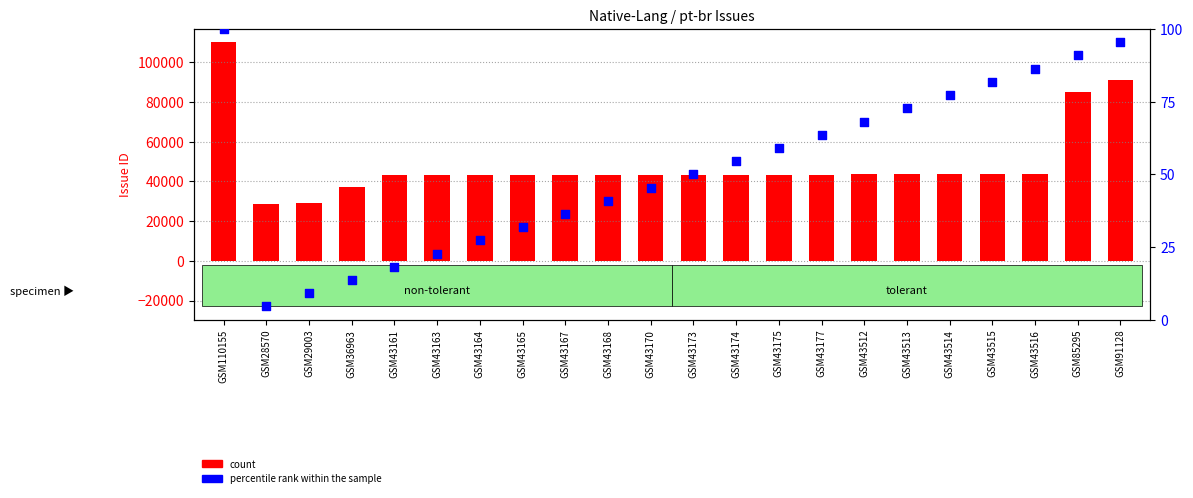

What is the total value across all series at GSM43165?

43196.8